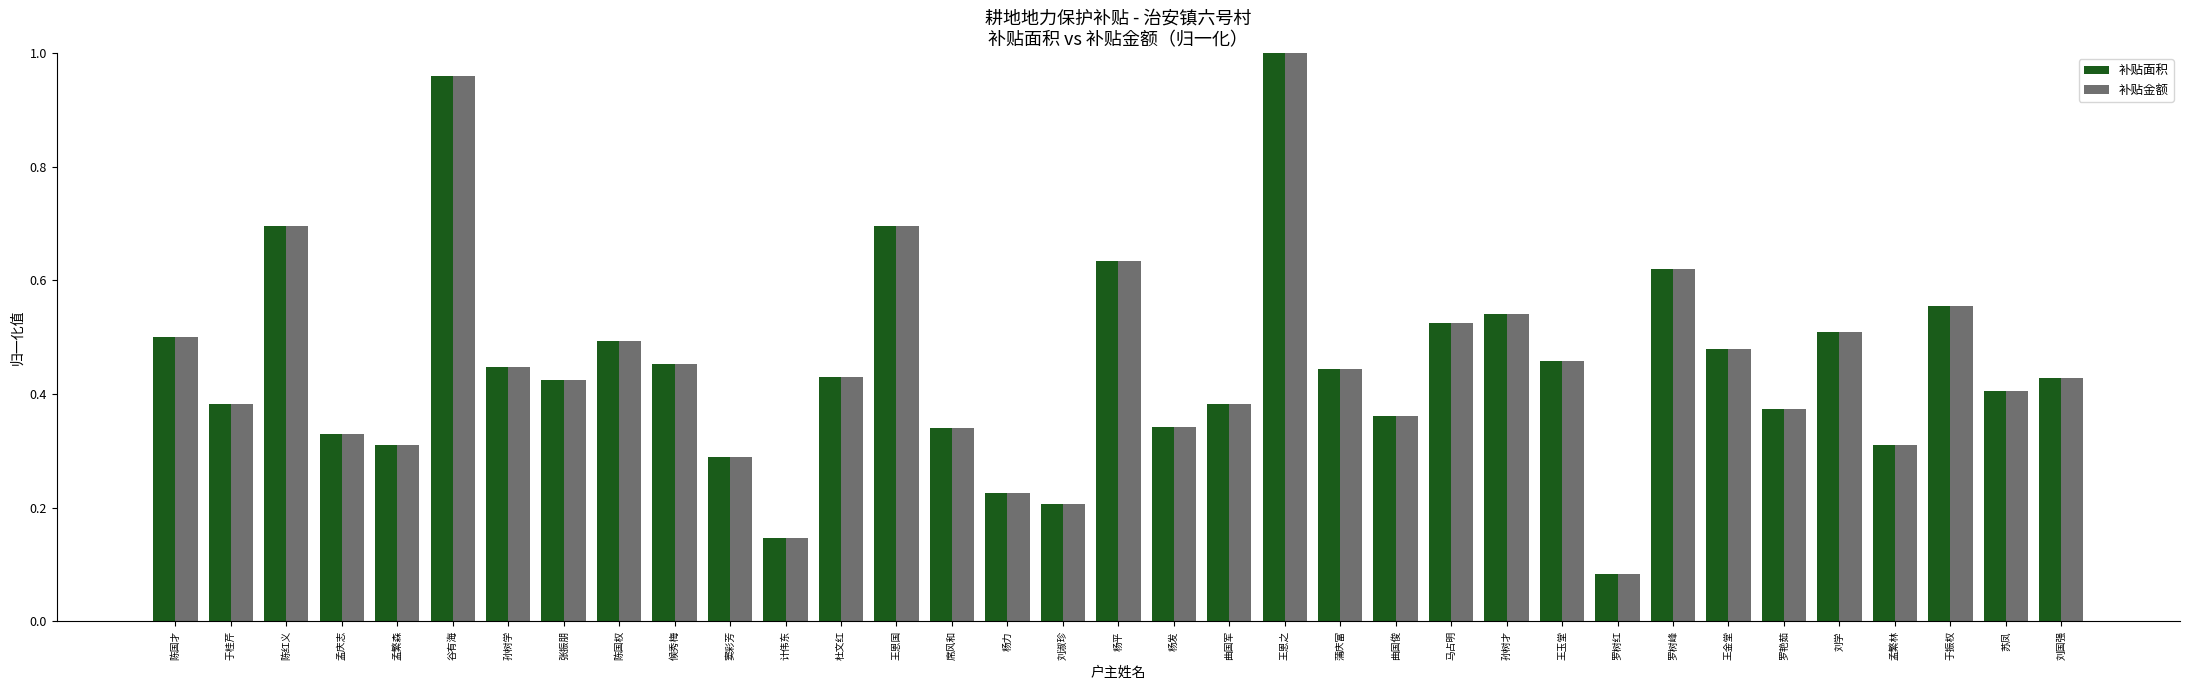

What is the sum of all 补贴面积 values?

15.8